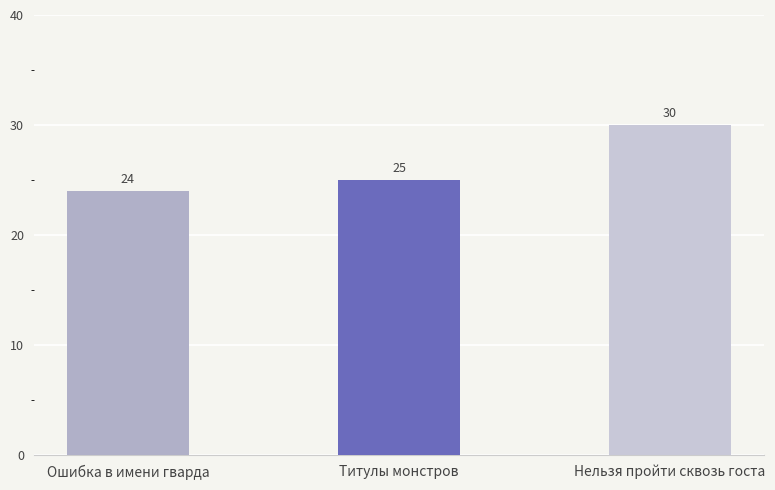

Reading right to left, transcribe all the data shown in this chart.

Нельзя пройти сквозь госта=30	Титулы монстров=25	Ошибка в имени гварда=24